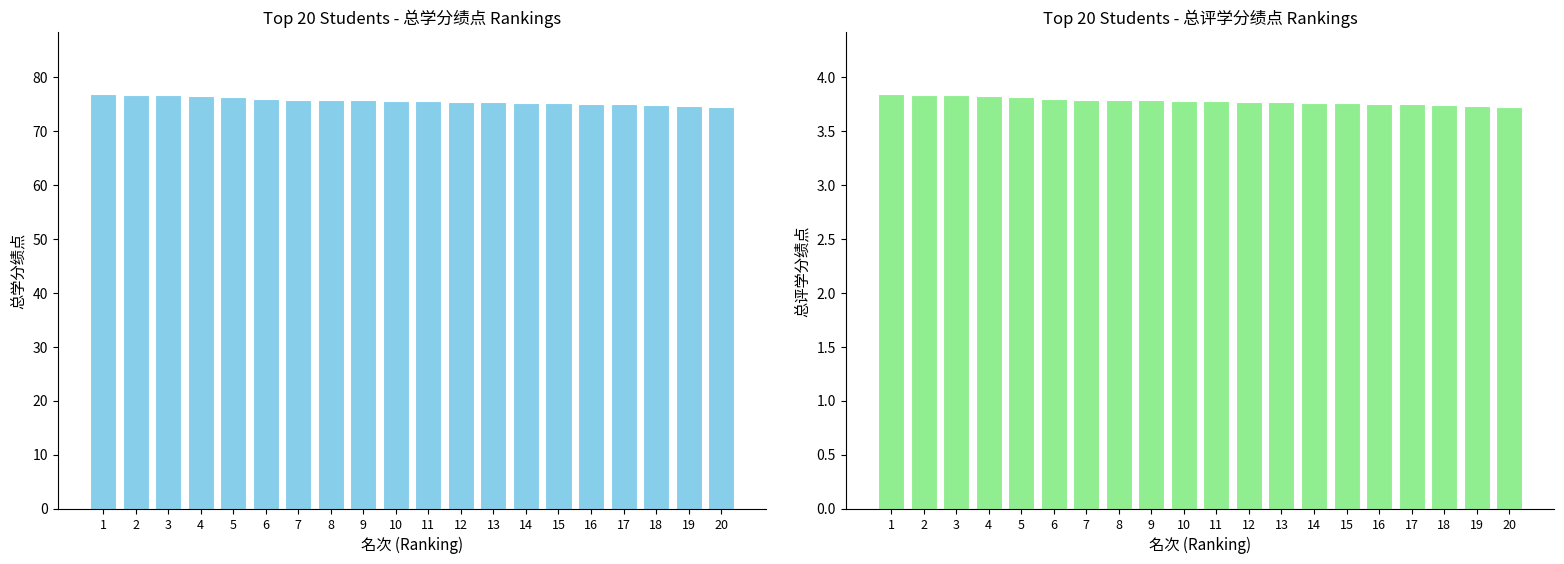

The 总学分绩点 series shows 25.7 at 15. True or false?

False